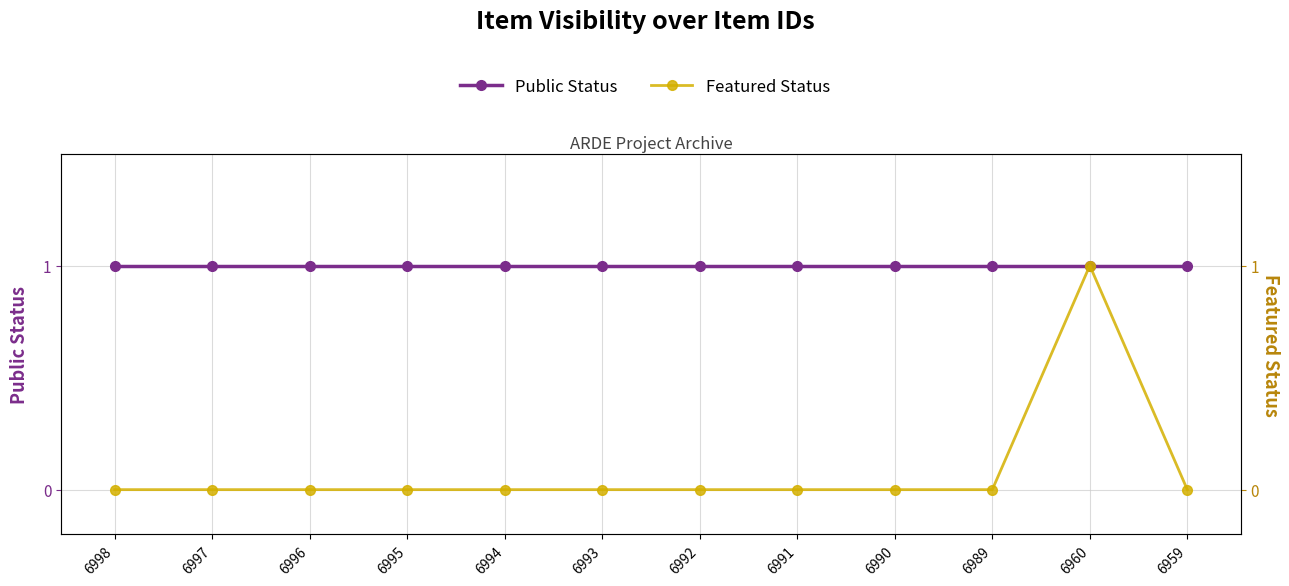

What is the sum of all featured values?

1